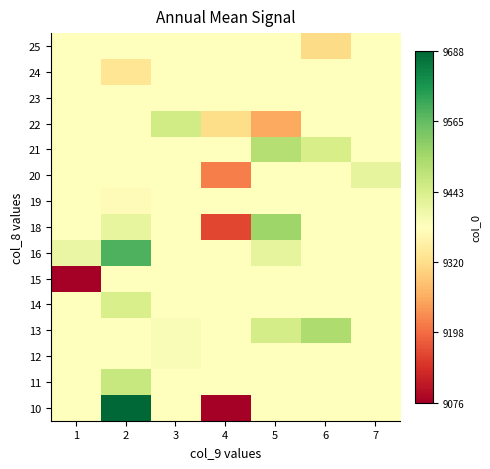

Which has a higher value, 7 or 5?

7